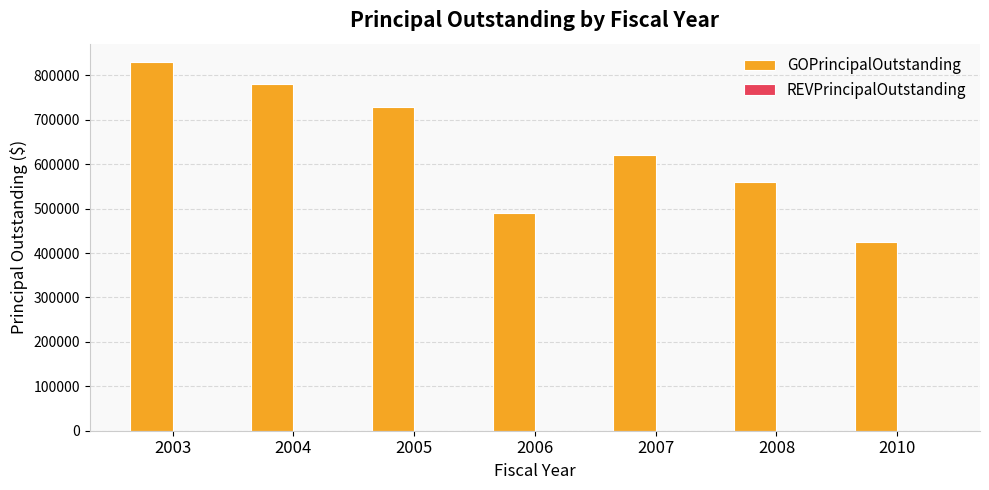

Reading left to right, list all the values displayed in this chart.

830000	780000	730000	490000	620000	560000	425000